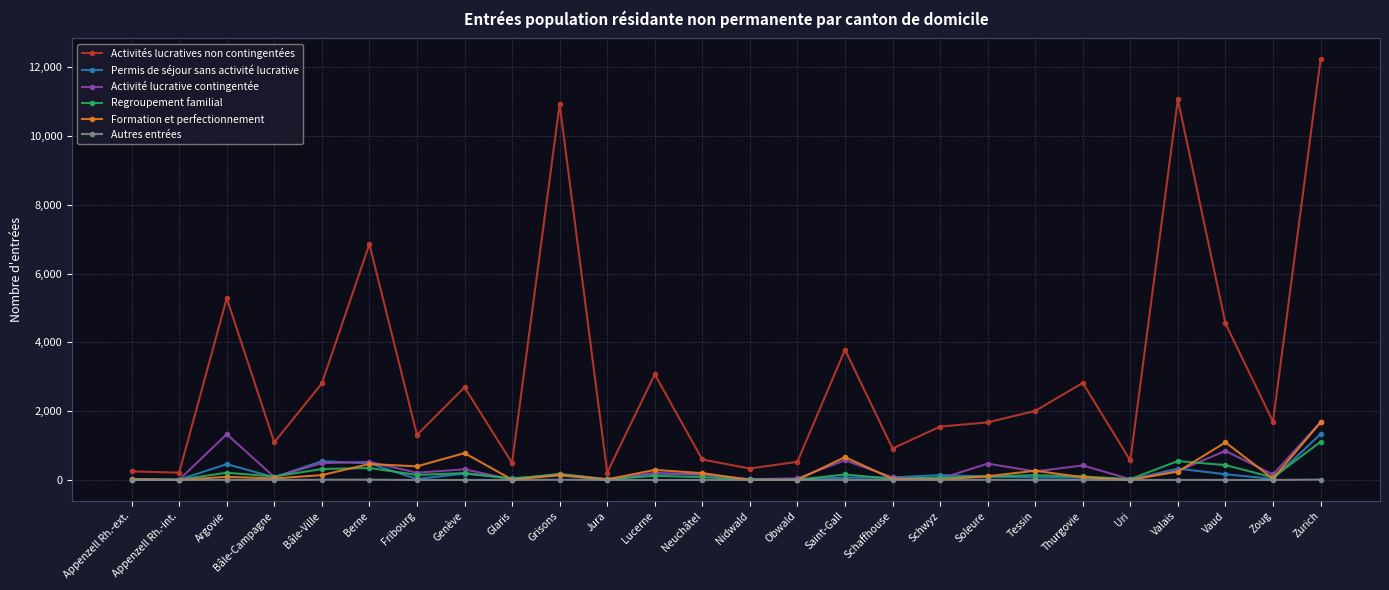

What is the difference between the maximum and minimum values in the Regroupement familial series?

1101